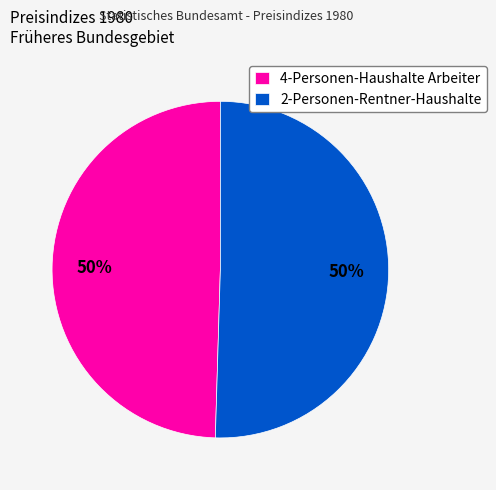

What is the ratio of the value at 4-Personen-Haushalte Arbeiter to the value at 2-Personen-Rentner-Haushalte?

1.0